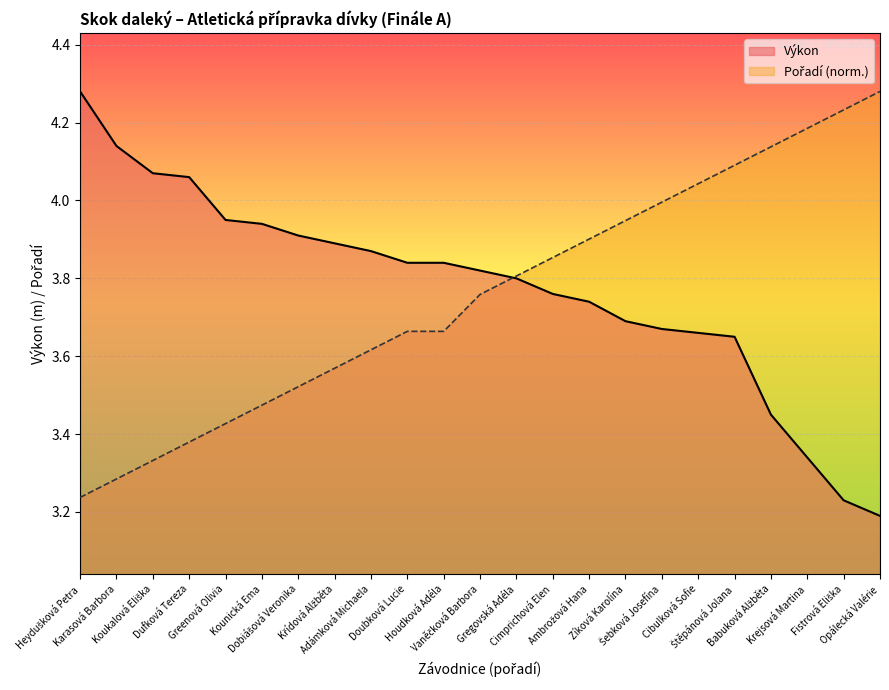

What is the lowest value of the Výkon series?

3.2